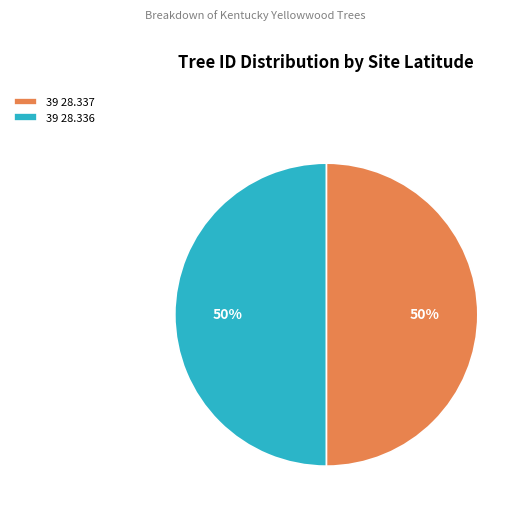

What percentage is the 39 28.336 slice, to the nearest percent?

50%